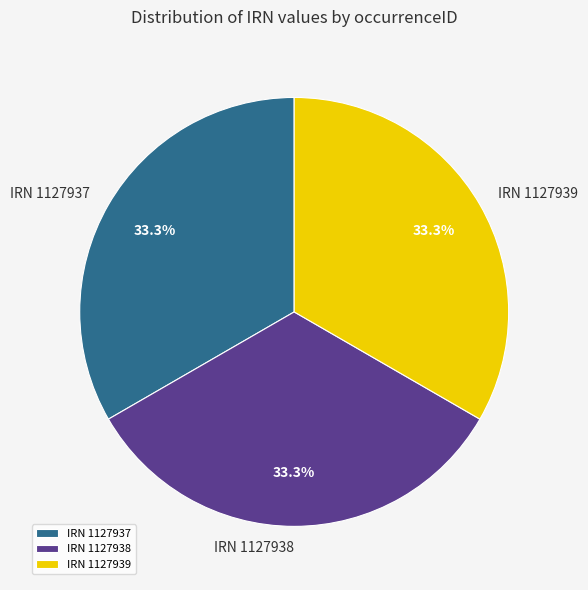

Is IRN 1127939 the majority of the pie?

No